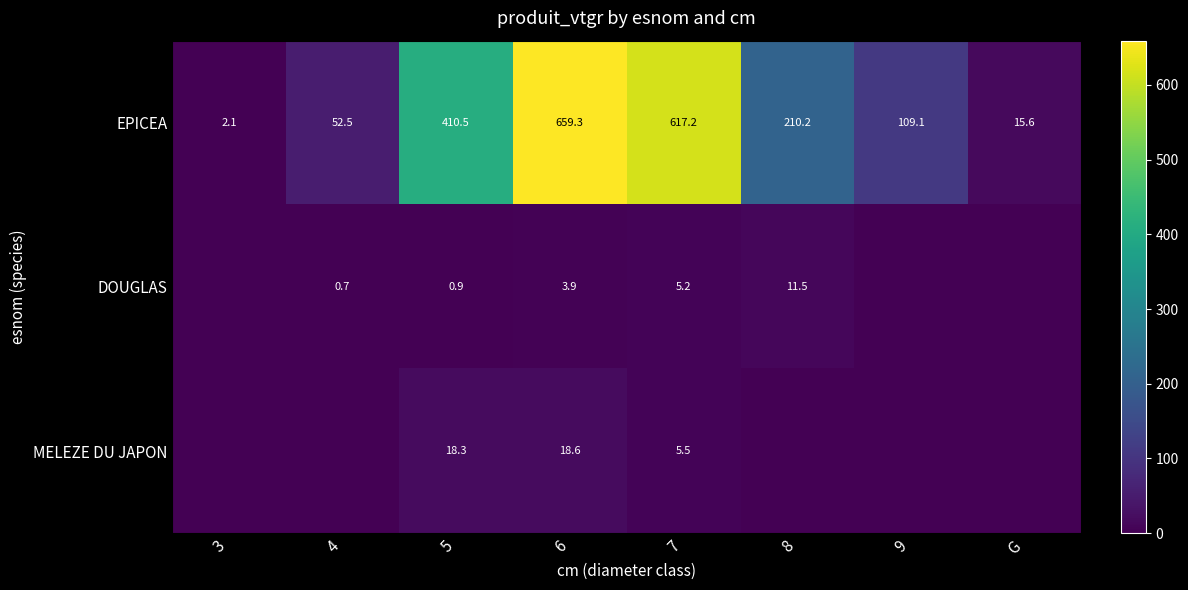

At which category does the chart reach its peak across all series?

6